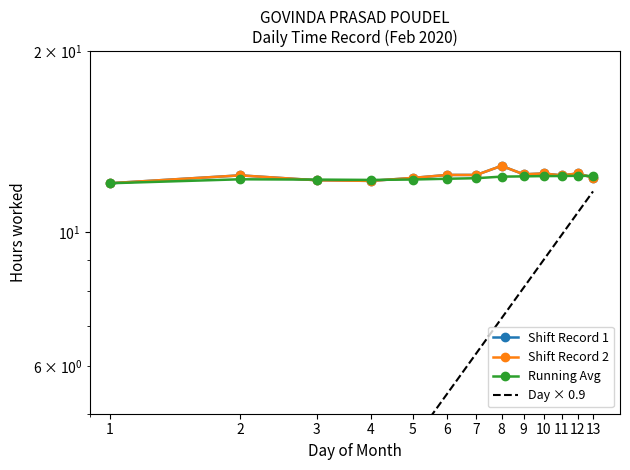

Reading right to left, extract all data points from this chart.

Shift Record 1: 13=12.3	12=12.5	11=12.4	10=12.5	9=12.5	8=12.9	7=12.5	6=12.5	5=12.3	4=12.2	3=12.2	2=12.4	1=12.1
Shift Record 2: 13=12.3	12=12.5	11=12.4	10=12.5	9=12.5	8=12.9	7=12.5	6=12.5	5=12.3	4=12.2	3=12.2	2=12.4	1=12.1
Running Avg: 13=12.4	12=12.4	11=12.4	10=12.4	9=12.4	8=12.4	7=12.3	6=12.3	5=12.2	4=12.2	3=12.2	2=12.3	1=12.1
Day × 0.9: 13=11.7	12=10.8	11=9.9	10=9.0	9=8.1	8=7.2	7=6.3	6=5.4	5=4.5	4=3.6	3=2.7	2=1.8	1=0.9